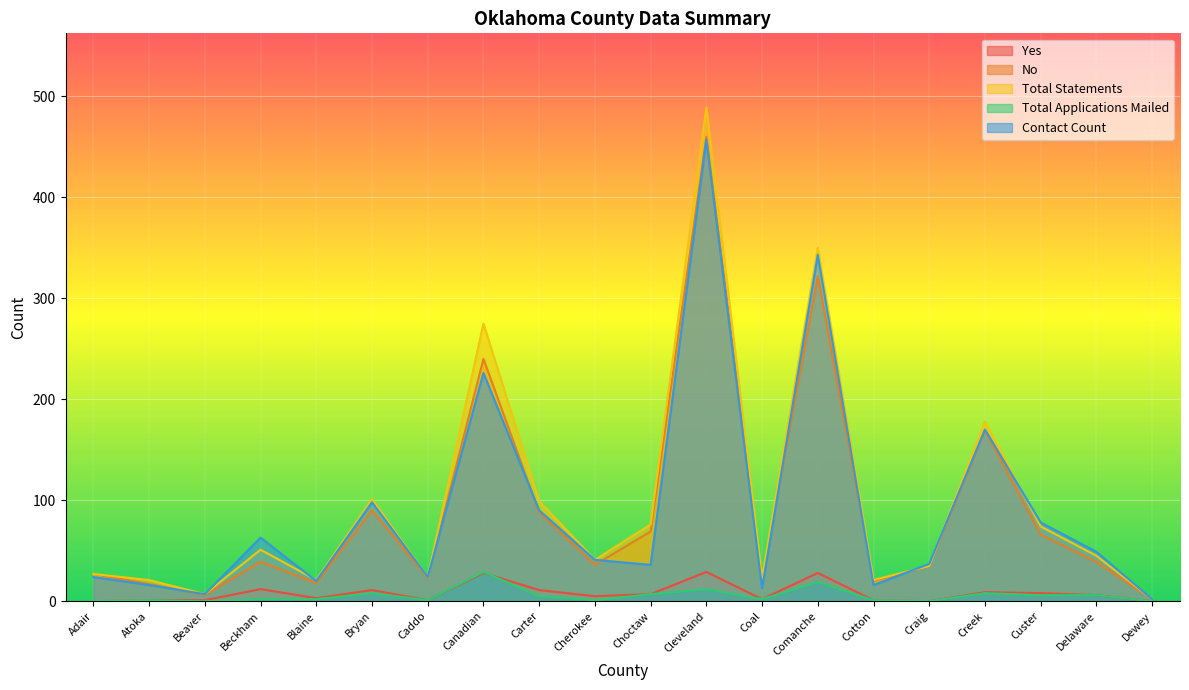

True or false: Total Applications Mailed and Contact Count intersect in this chart.

False